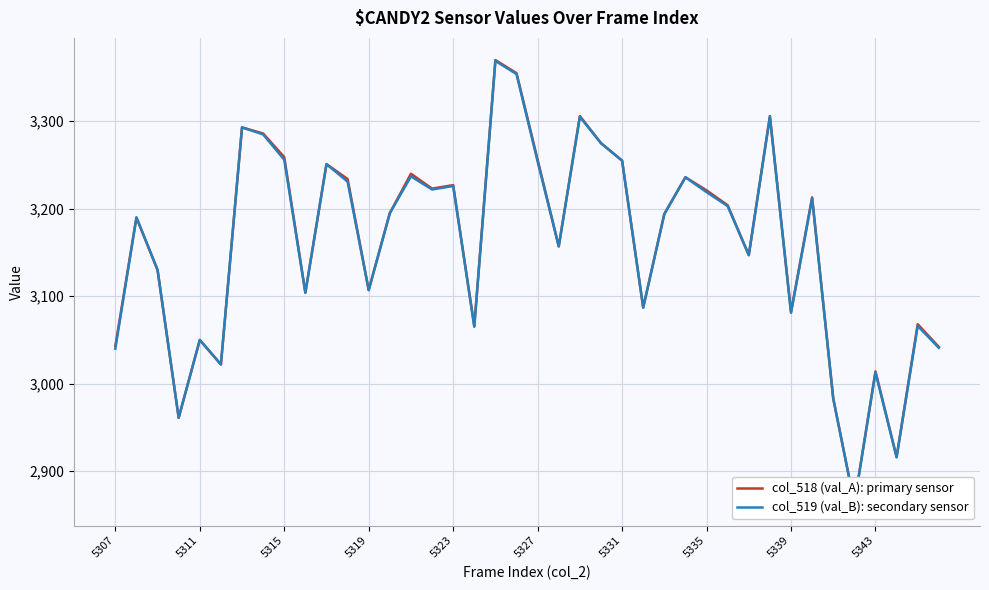

True or false: col_519 (val_B): secondary sensor has a value of 5005 at 18.

False